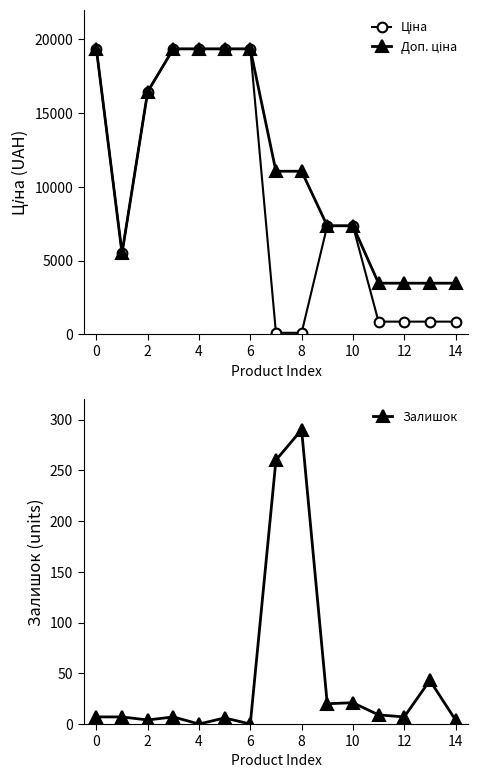

What is the difference between the highest and lowest values at 13?

3429.1